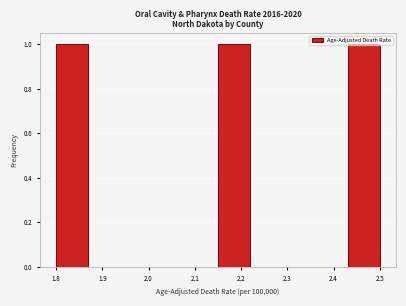

Reading left to right, transcribe this chart: for each bar, give the range it covers on the x-axis and its height. The values are not printed on the chart, so give them approximately, as read against the axis.

1.80 to 1.87: 1
1.87 to 1.94: 0
1.94 to 2.01: 0
2.01 to 2.08: 0
2.08 to 2.15: 0
2.15 to 2.22: 1
2.22 to 2.29: 0
2.29 to 2.36: 0
2.36 to 2.43: 0
2.43 to 2.50: 1